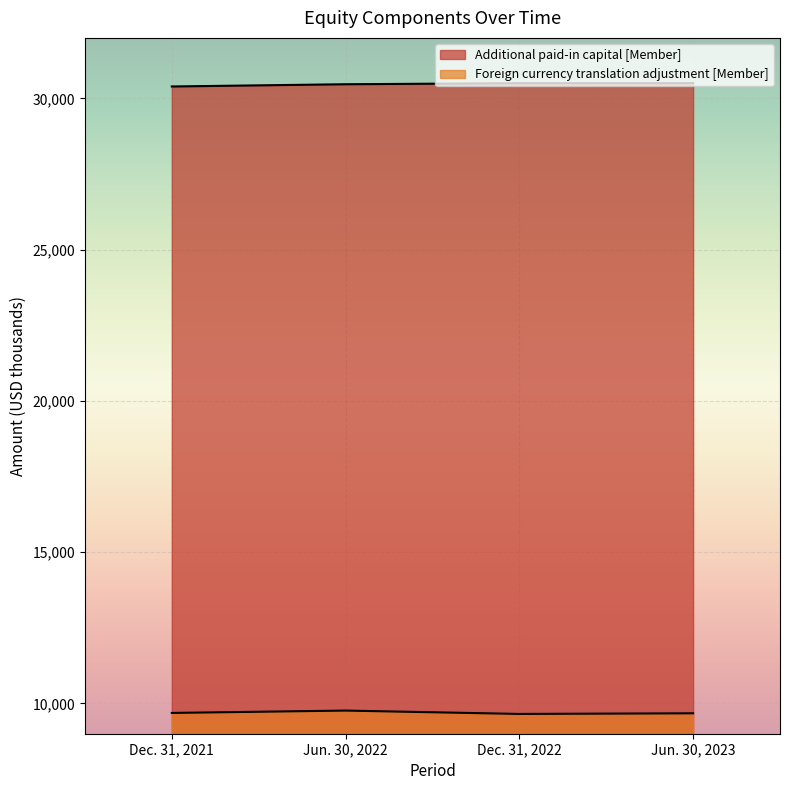

At which category is the sum across all series the highest?

Jun. 30, 2022